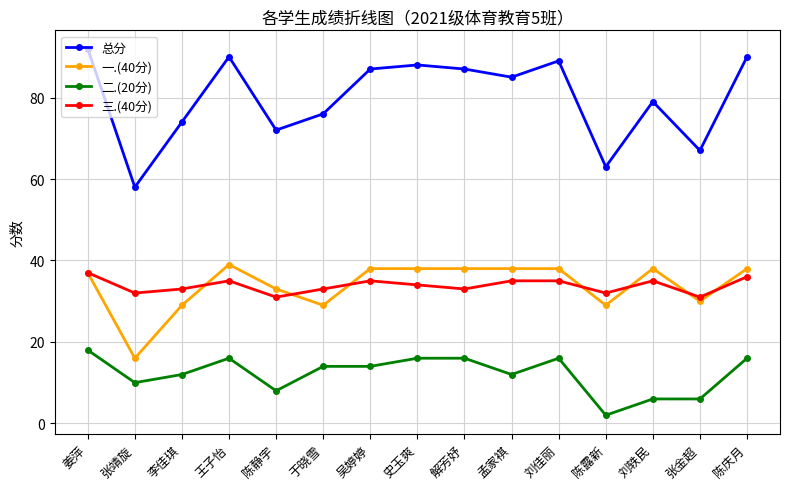

Reading left to right, transcribe all the data shown in this chart.

总分: 姜萍=92	张靖旋=58	李佳琪=74	王子怡=90	陈静宇=72	于晓雪=76	吴婷婷=87	史玉爽=88	解芳妤=87	孟家褀=85	刘佳丽=89	陈露新=63	刘轶民=79	张金超=67	陈庆月=90
一.(40分): 姜萍=37	张靖旋=16	李佳琪=29	王子怡=39	陈静宇=33	于晓雪=29	吴婷婷=38	史玉爽=38	解芳妤=38	孟家褀=38	刘佳丽=38	陈露新=29	刘轶民=38	张金超=30	陈庆月=38
二.(20分): 姜萍=18	张靖旋=10	李佳琪=12	王子怡=16	陈静宇=8	于晓雪=14	吴婷婷=14	史玉爽=16	解芳妤=16	孟家褀=12	刘佳丽=16	陈露新=2	刘轶民=6	张金超=6	陈庆月=16
三.(40分): 姜萍=37	张靖旋=32	李佳琪=33	王子怡=35	陈静宇=31	于晓雪=33	吴婷婷=35	史玉爽=34	解芳妤=33	孟家褀=35	刘佳丽=35	陈露新=32	刘轶民=35	张金超=31	陈庆月=36